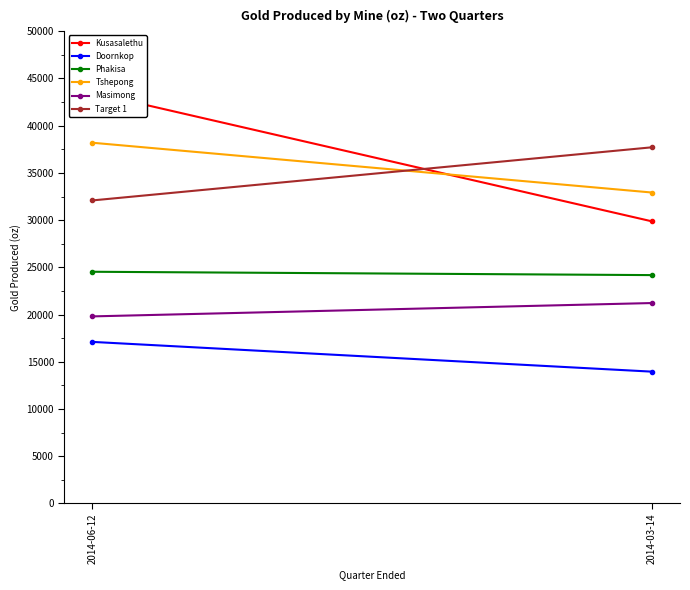

What is the smallest value displayed?

13953